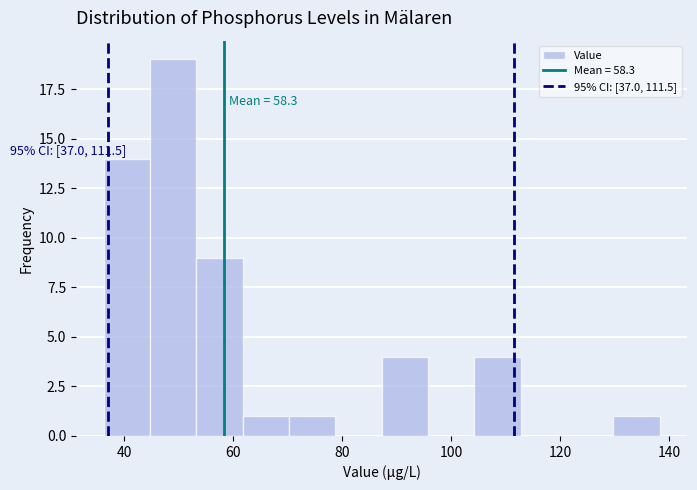

Over which range of the x-axis is the bar tallest?

44 to 54